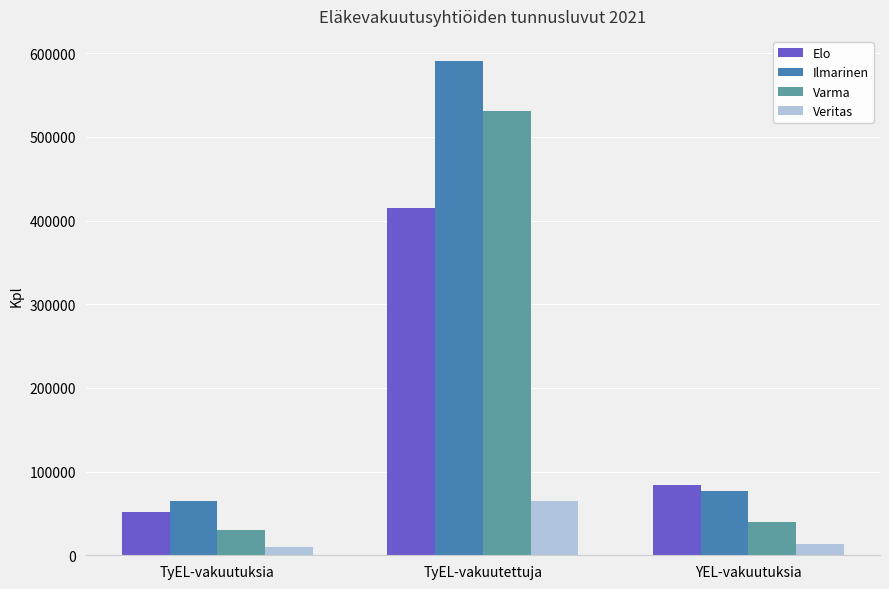

What is the highest value of the Elo series?

415514